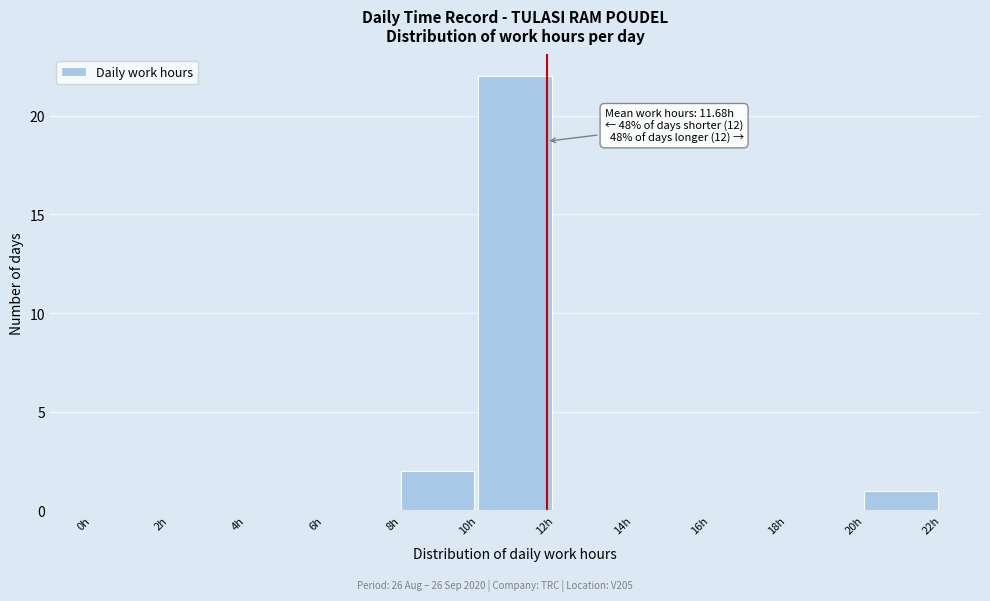

Over which range of the x-axis is the bar tallest?

10 to 12